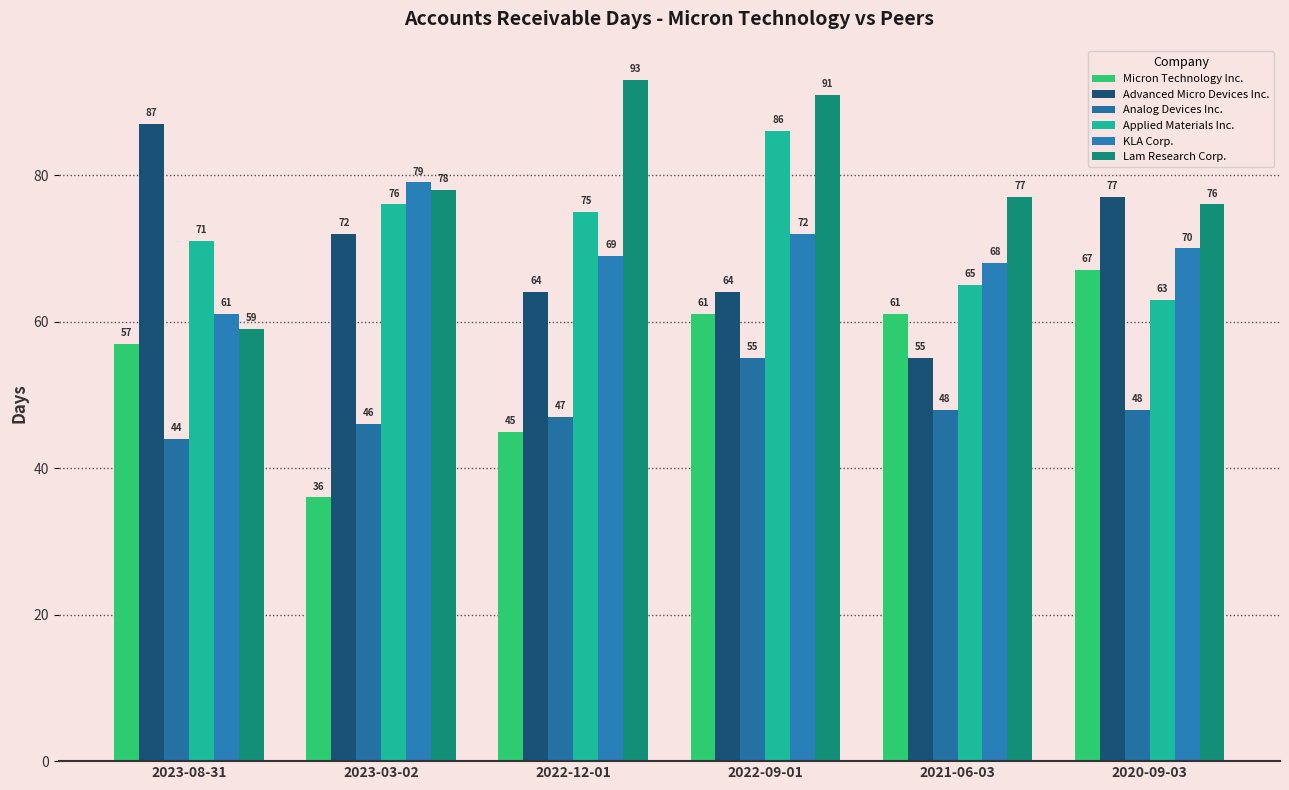

Where does the Advanced Micro Devices Inc. series first go above 72?

2023-08-31